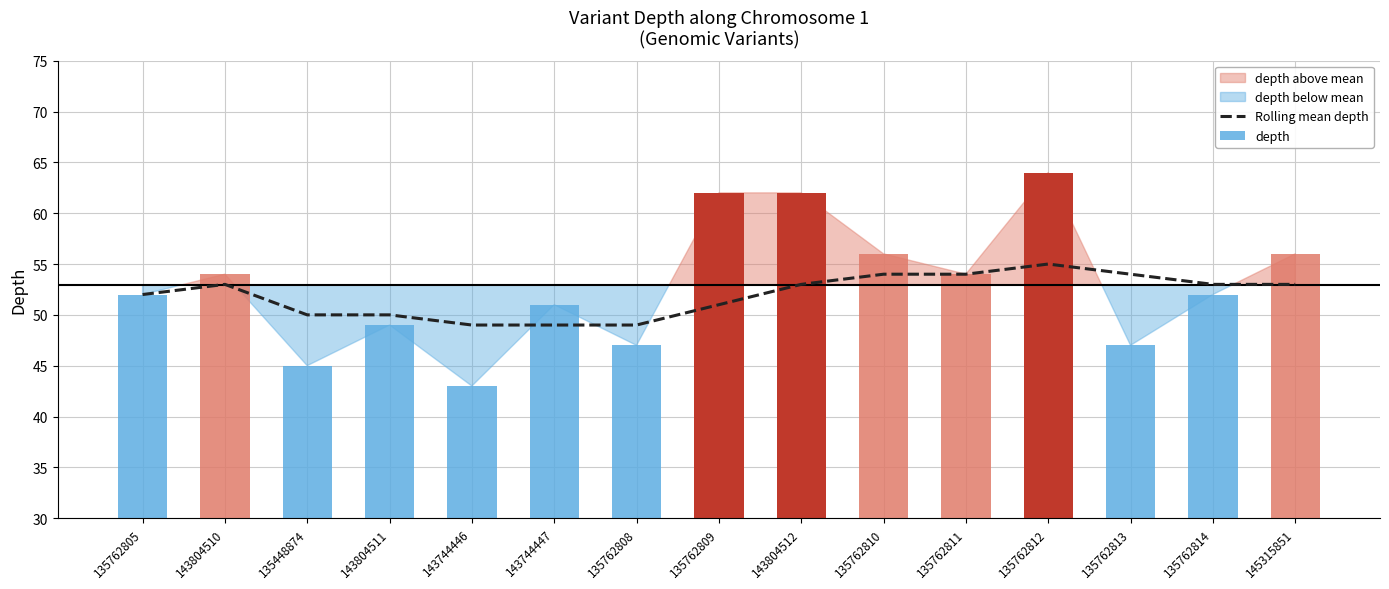

Where is the data nearest to the value 52?

135762805